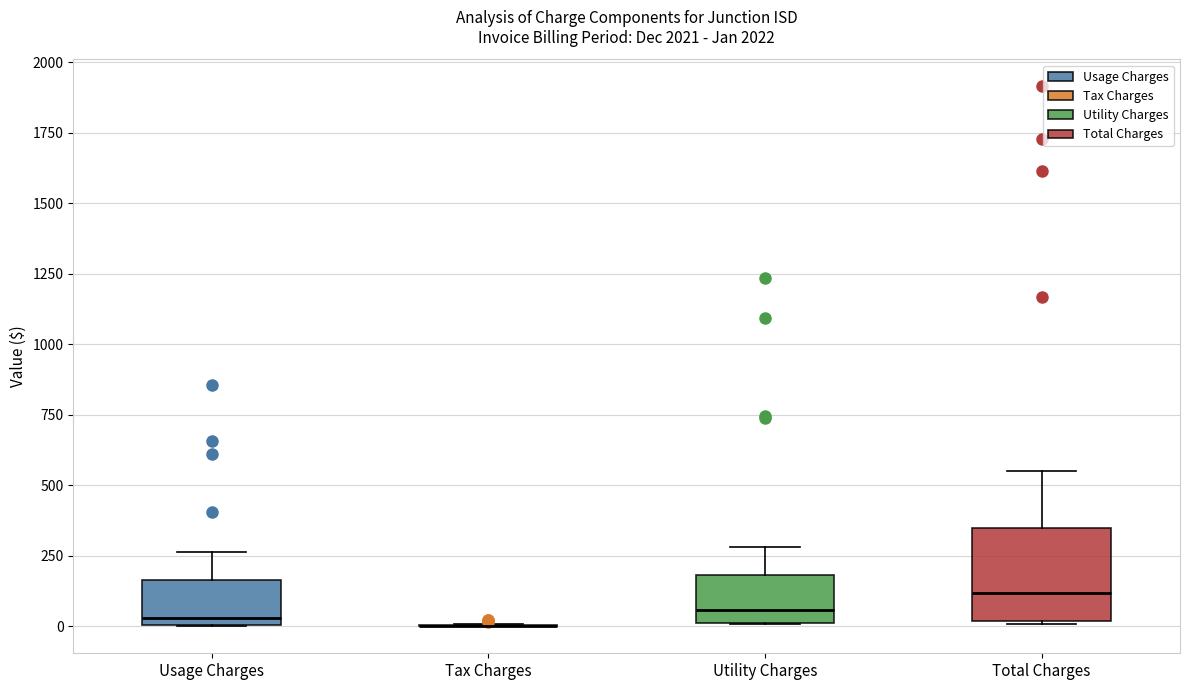

Reading left to right, transcribe this box plot: for each box, give where its median line is, the range the box spans, and where its two whiskers end, as read against the y-axis. The values are not printed on the chart, so give them approximately, as read against the axis.

Usage Charges: median 50, box 0 to 150, whiskers 0 to 250
Tax Charges: box collapsed to a line at 0, whiskers 0 to 0
Utility Charges: median 50, box 0 to 200, whiskers 0 to 300
Total Charges: median 100, box 0 to 350, whiskers 0 to 550